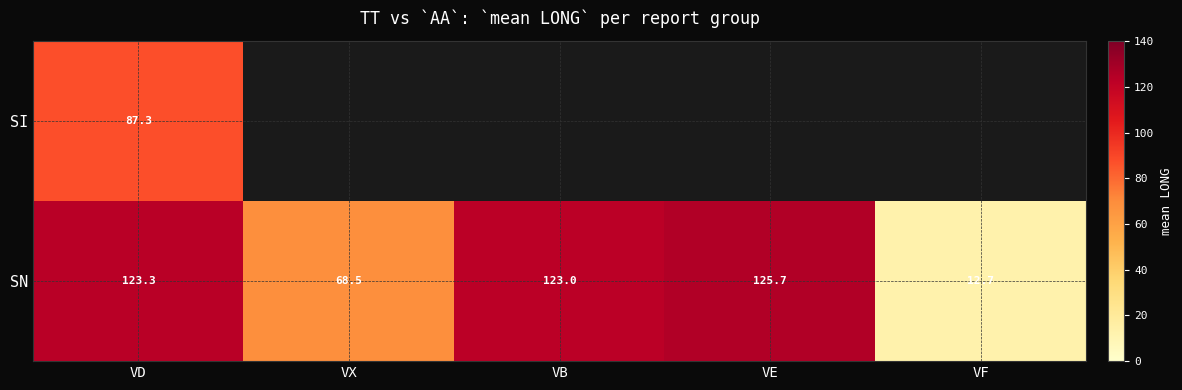

The value of SN at VX is 68.5. True or false?

True